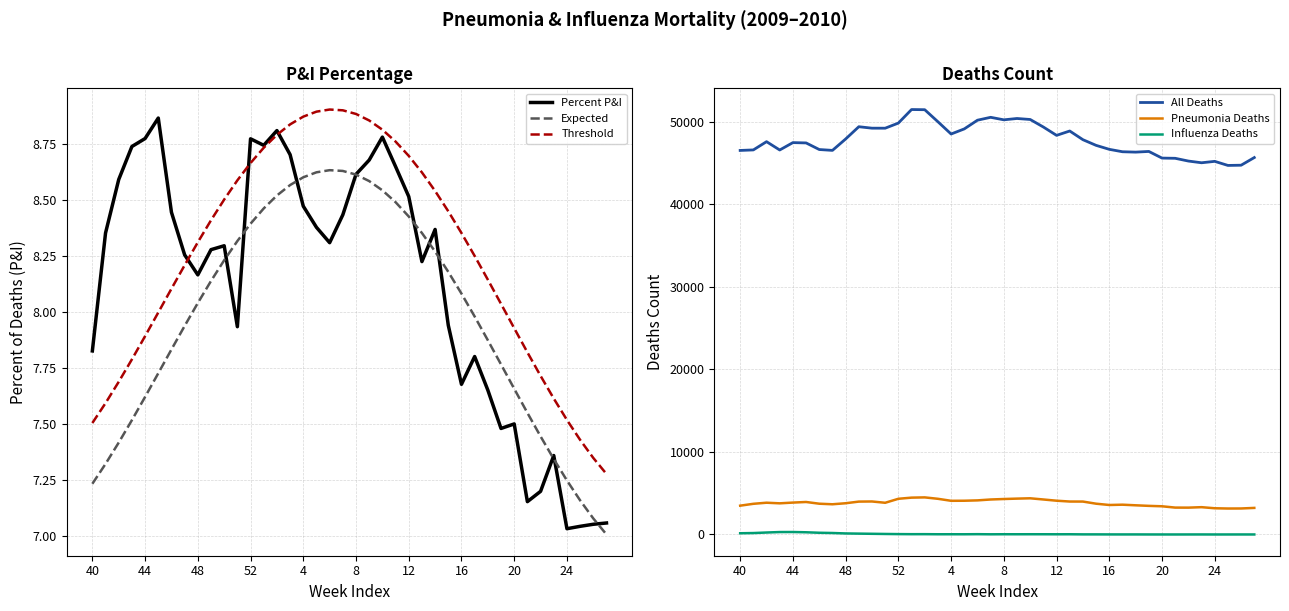

True or false: Pneumonia Deaths and Threshold cross at least once.

False